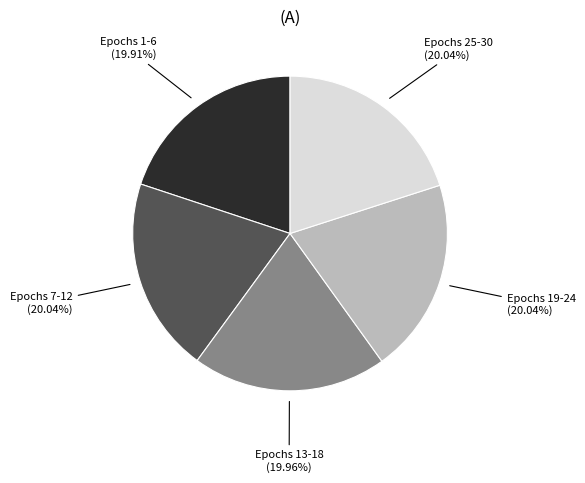

Is there a majority slice in this chart?

No